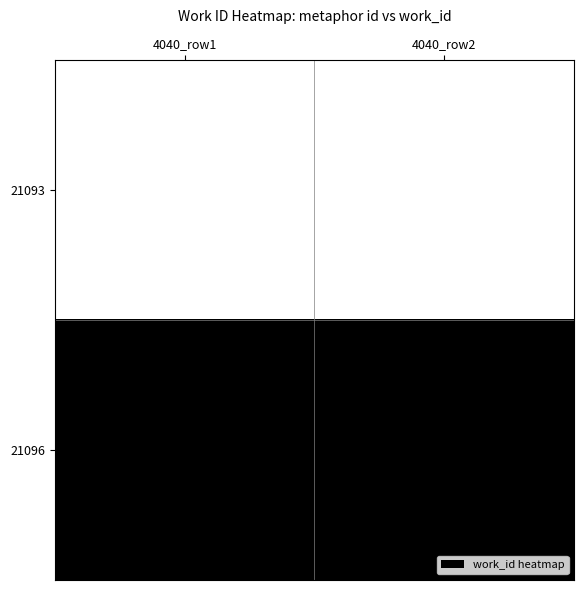

How many distinct data groups are displayed?

2